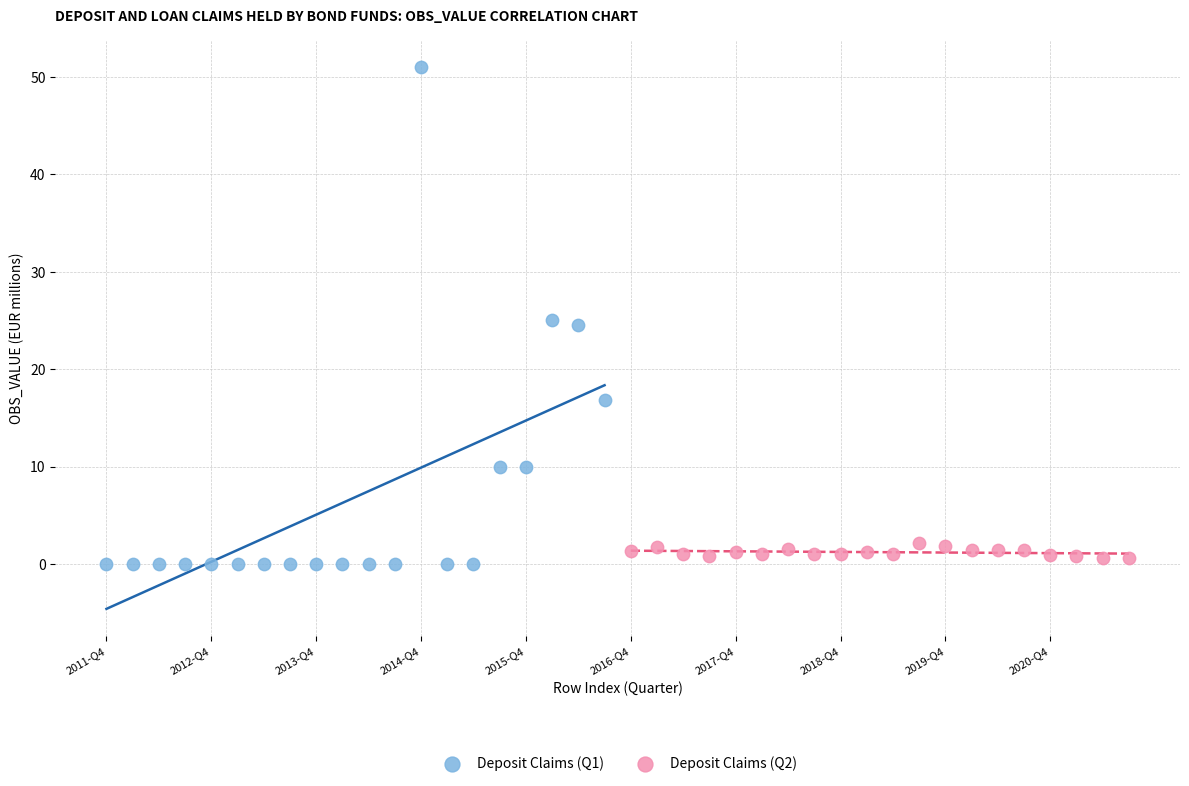

Which series contains the highest Y value?

Deposit Claims (Q1)